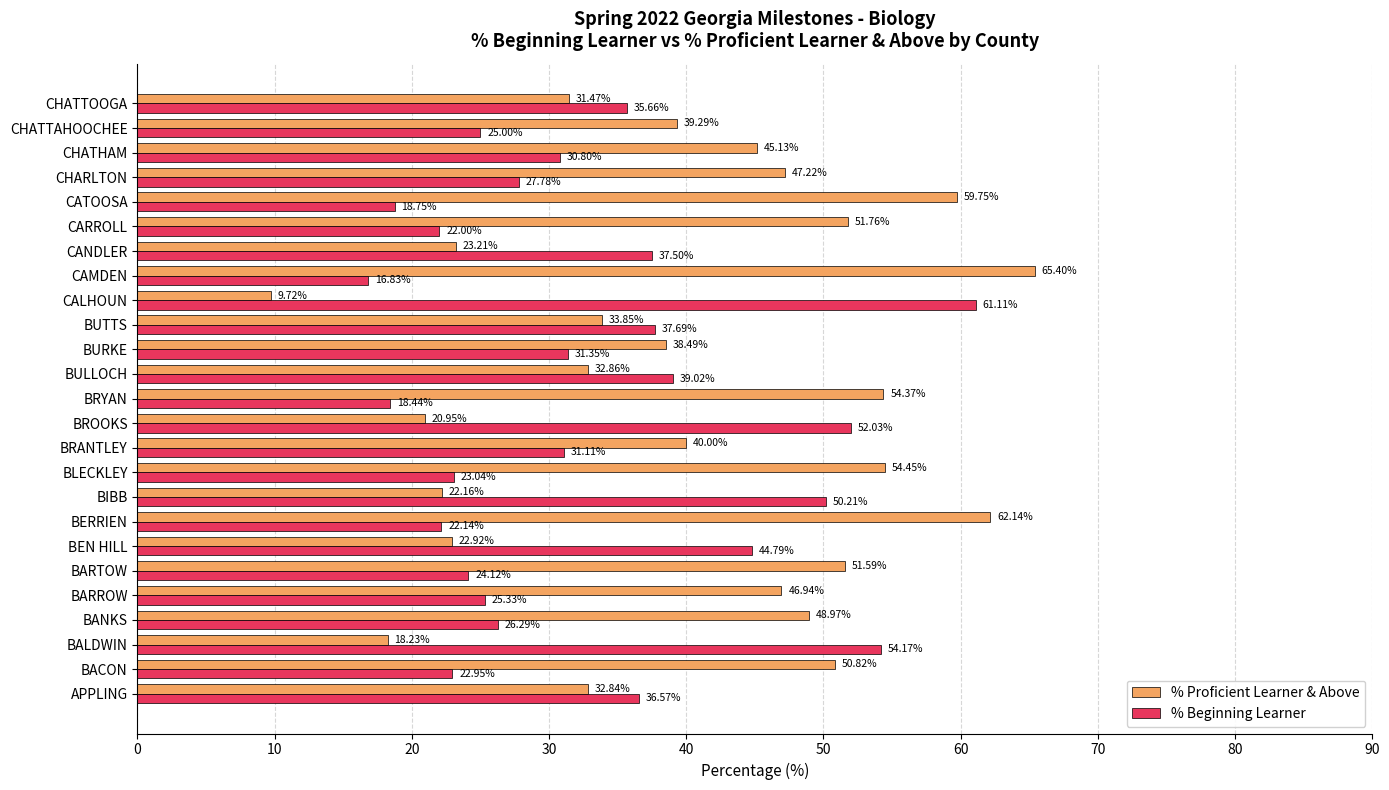

Which series changed the most between APPLING and BRYAN?

% Proficient Learner & Above